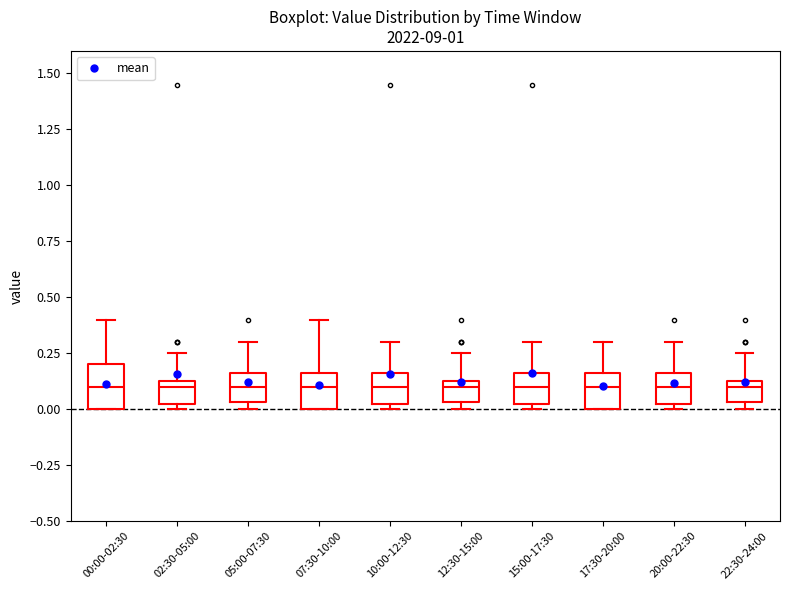

Reading left to right, read every box against the y-axis: the position of its median line, the range the box covers, and the ends of its whiskers. The values are not printed on the chart, so give them approximately, as read against the axis.

00:00-02:30: median 0.10, box 0.00 to 0.20, whiskers 0.00 to 0.40
02:30-05:00: median 0.10, box 0.00 to 0.15, whiskers 0.00 (just below the box's lower edge) to 0.25
05:00-07:30: median 0.10, box 0.05 to 0.15, whiskers 0.00 to 0.30
07:30-10:00: median 0.10, box 0.00 to 0.15, whiskers 0.00 to 0.40
10:00-12:30: median 0.10, box 0.00 to 0.15, whiskers 0.00 (just below the box's lower edge) to 0.30
12:30-15:00: median 0.10, box 0.05 to 0.15, whiskers 0.00 to 0.25
15:00-17:30: median 0.10, box 0.00 to 0.15, whiskers 0.00 (just below the box's lower edge) to 0.30
17:30-20:00: median 0.10, box 0.00 to 0.15, whiskers 0.00 to 0.30
20:00-22:30: median 0.10, box 0.00 to 0.15, whiskers 0.00 (just below the box's lower edge) to 0.30
22:30-24:00: median 0.10, box 0.05 to 0.15, whiskers 0.00 to 0.25